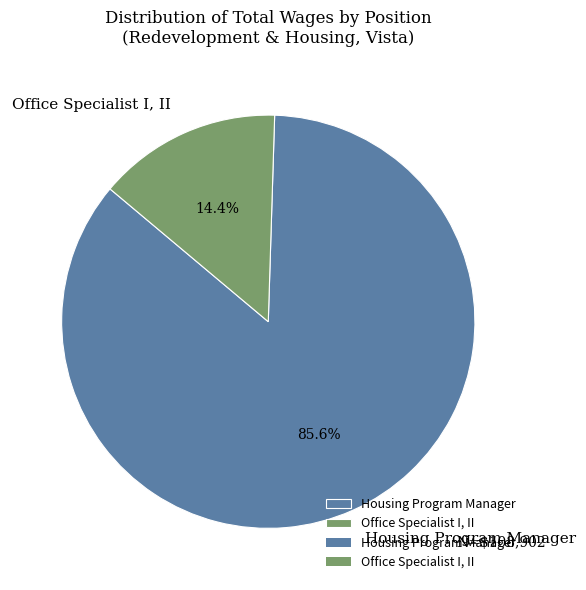

How many slices are in this pie chart?

2